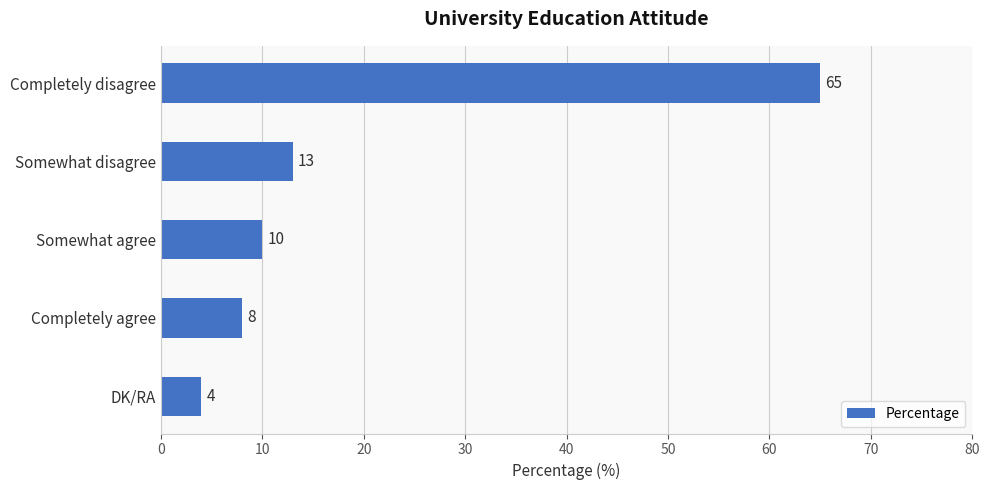

What is the approximate value at Completely disagree?

65